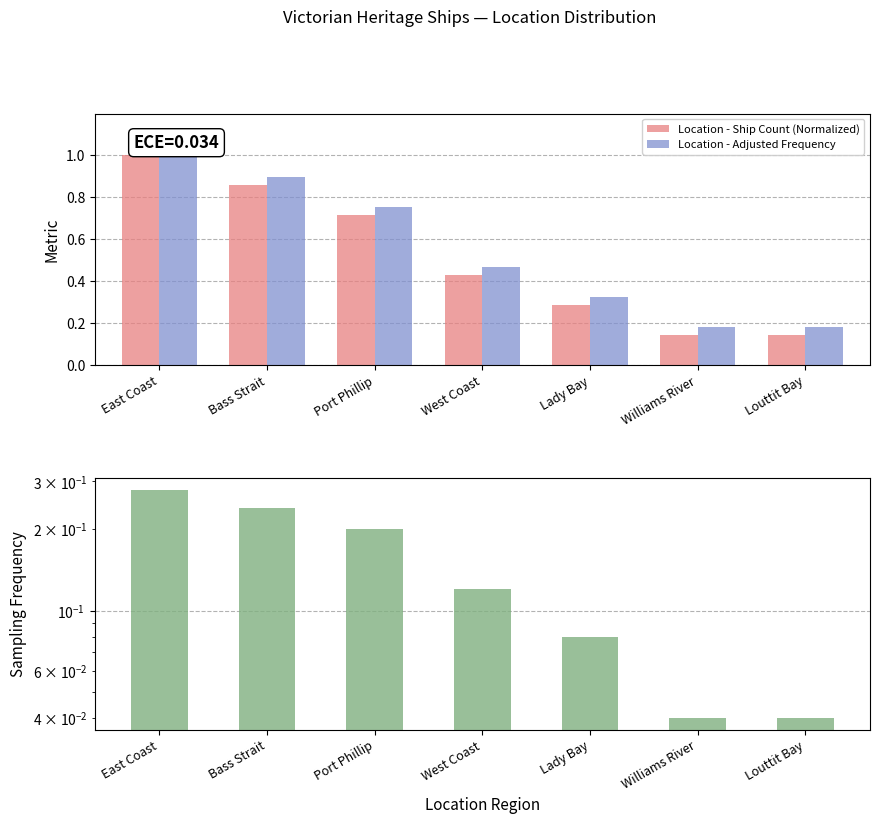

Is the value of Location - Adjusted Frequency at Lady Bay greater than the value of Sampling Frequency at Port Phillip?

Yes